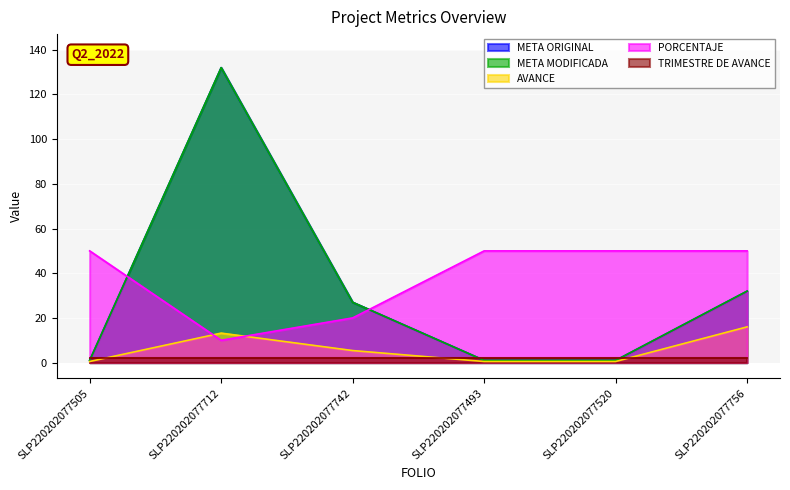

True or false: META MODIFICADA has more than 2 interior local peaks.

False